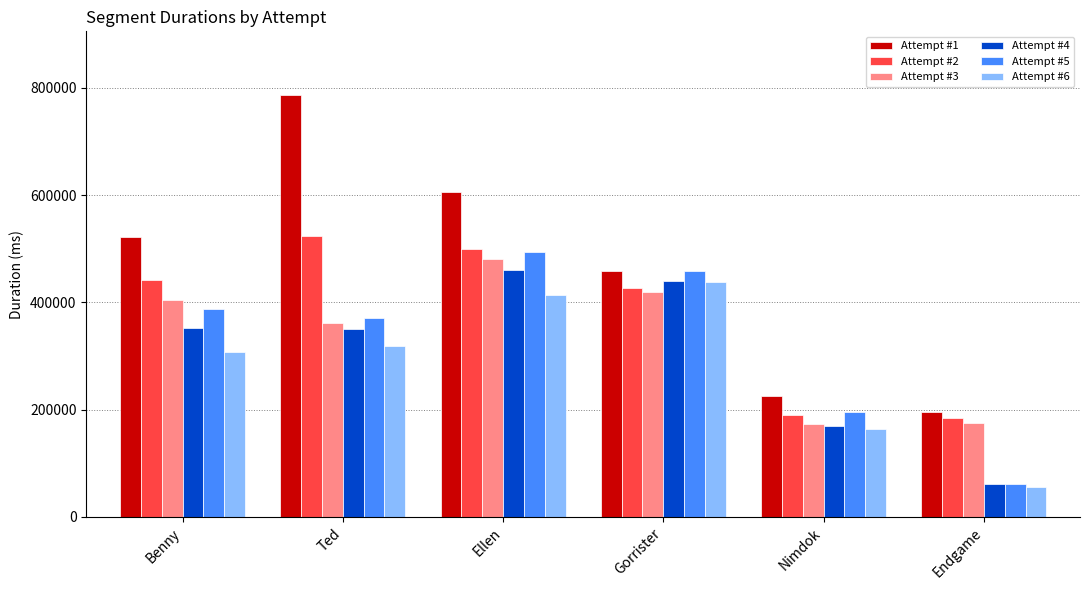

True or false: Attempt #2 has a value of 190263 at Nimdok.

True